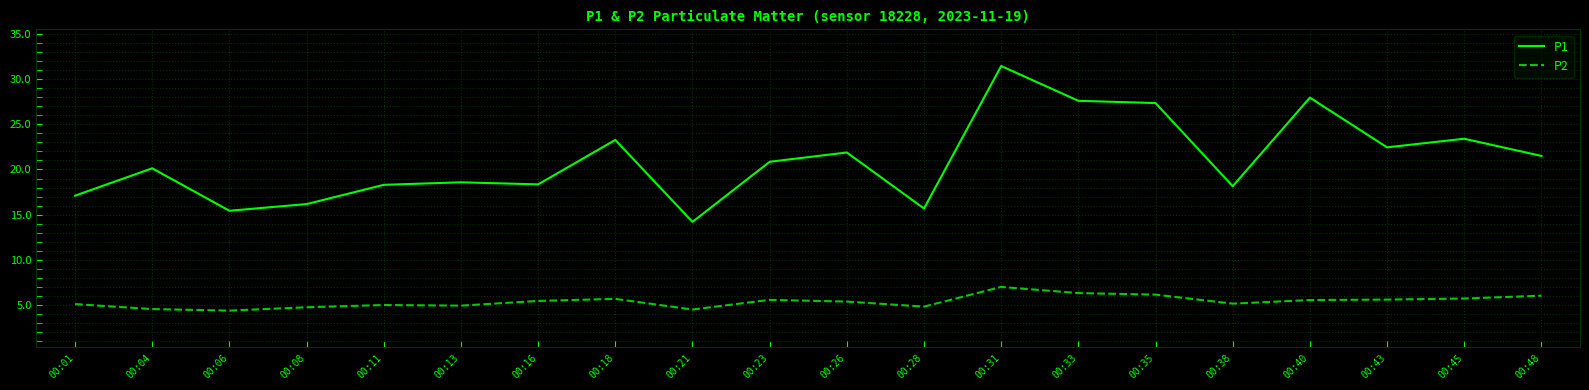

Does the chart have visible grid lines?

Yes